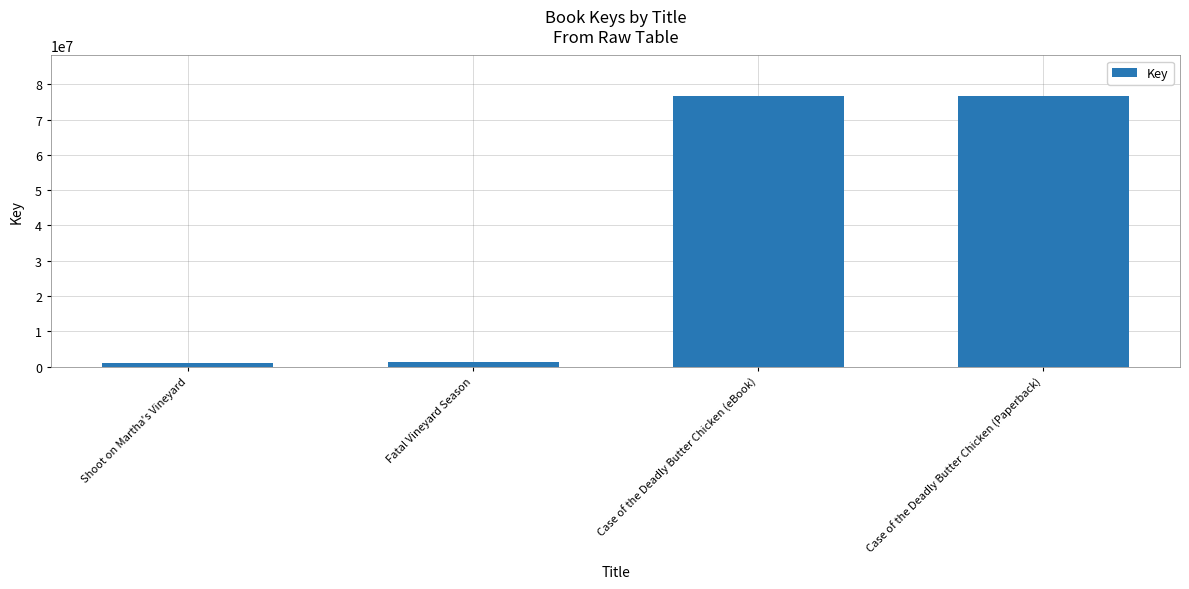

What is the label of the 2nd bar from the right?

Case of the Deadly Butter Chicken (eBook)